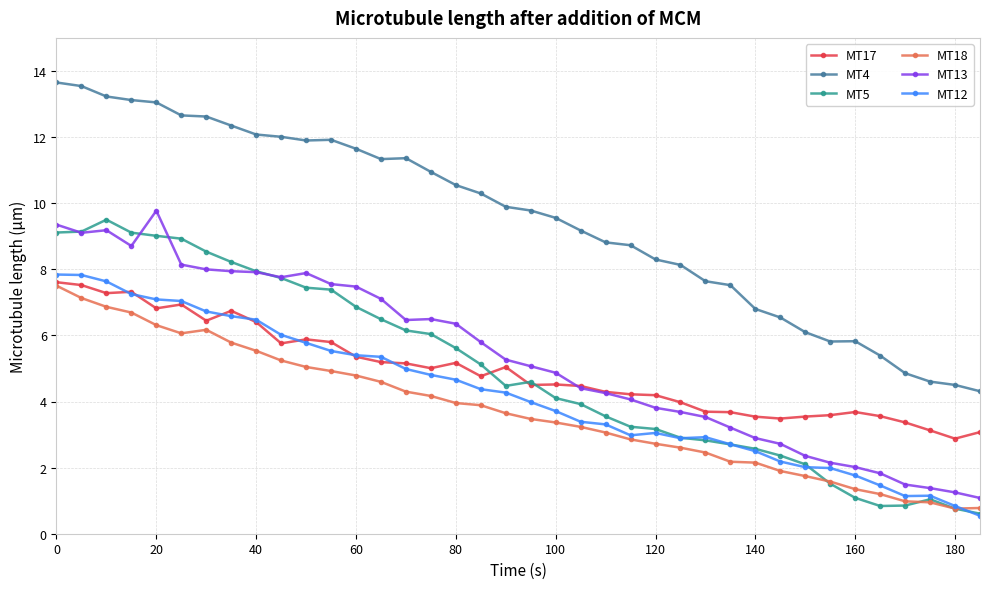

Which series has the largest range (max minus min)?

MT4